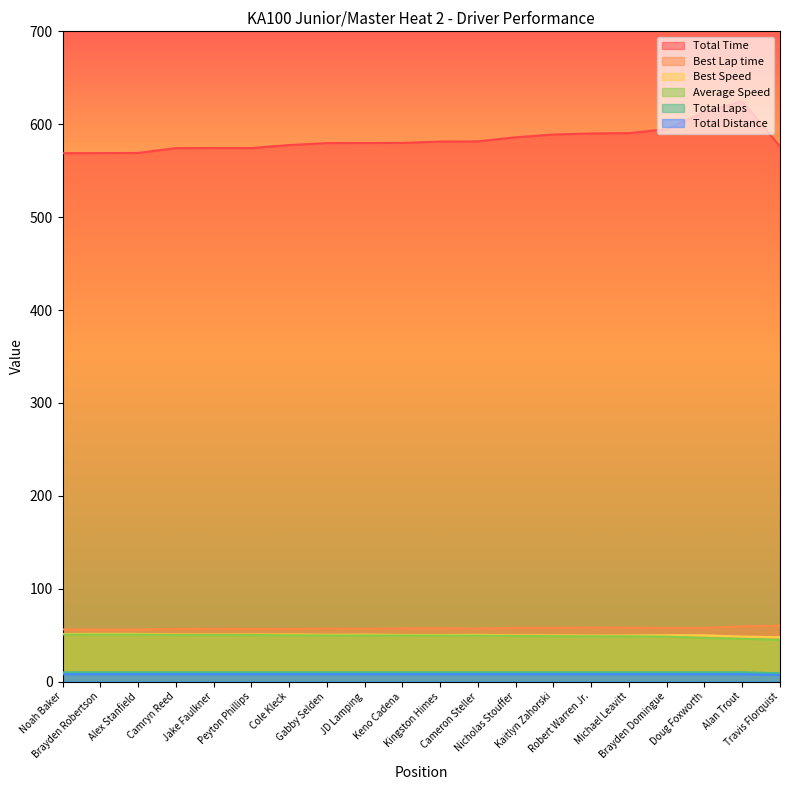

What is the maximum value shown in the chart?

624.8